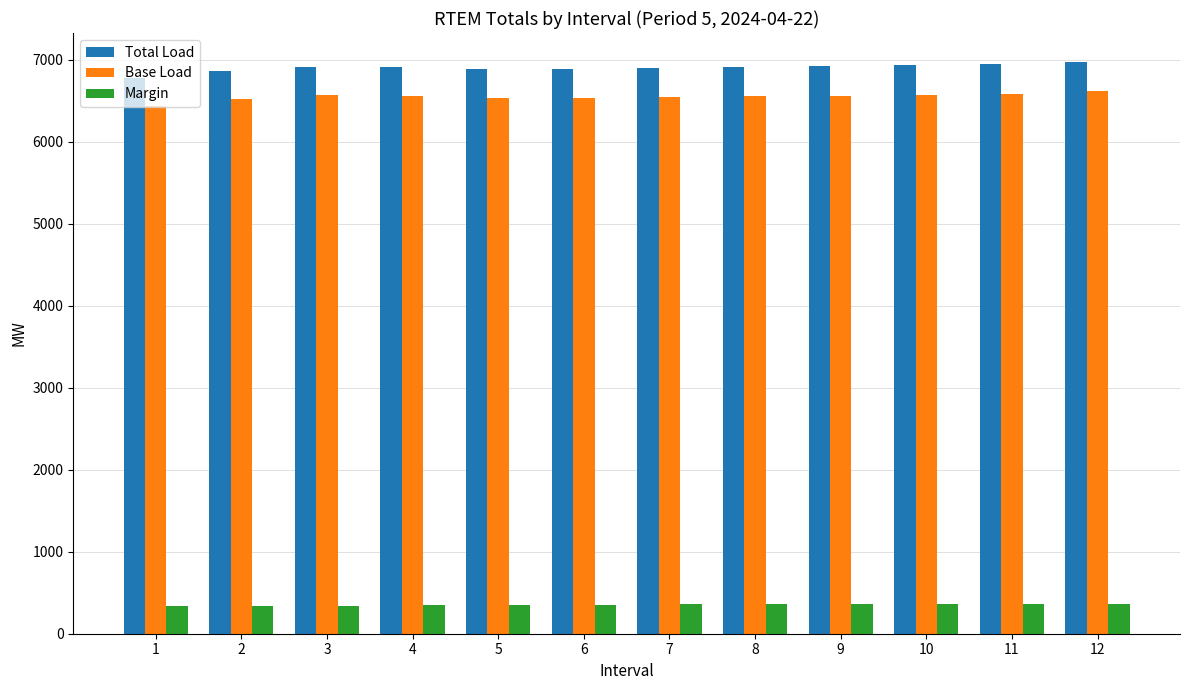

At how many categories does at least one series exceed 2225?

12